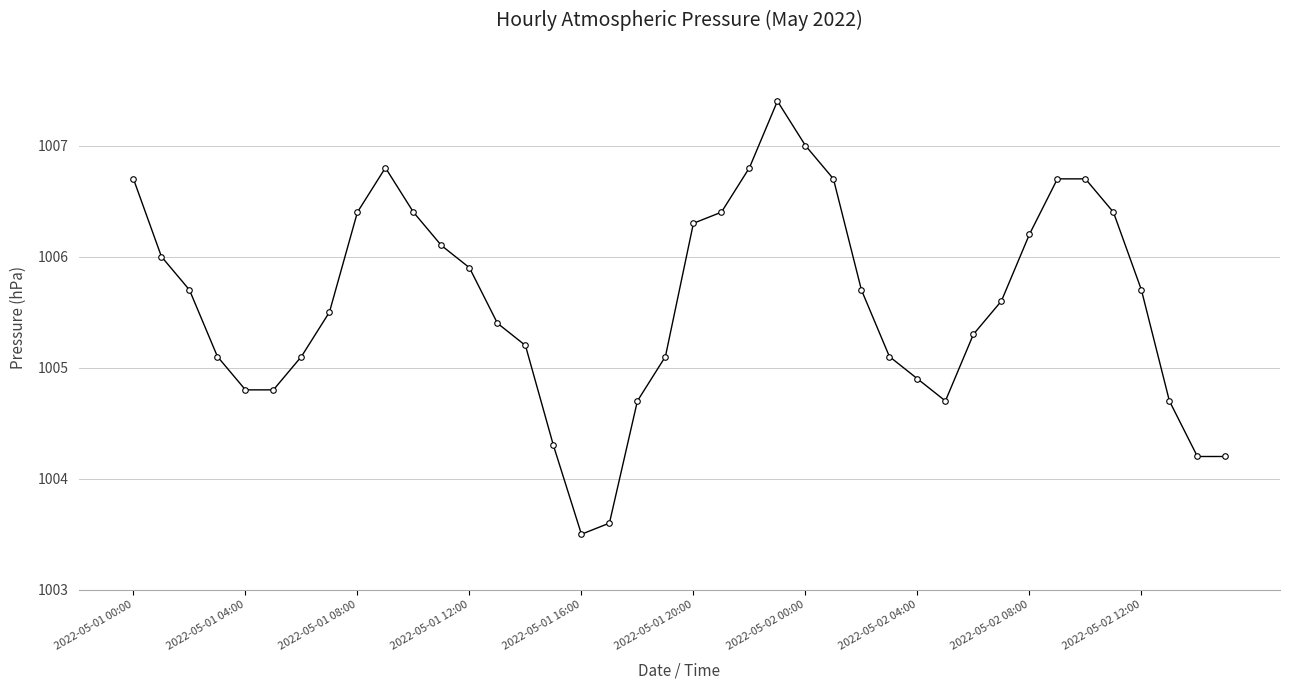

Does the chart display data point markers on the line(s)?

Yes